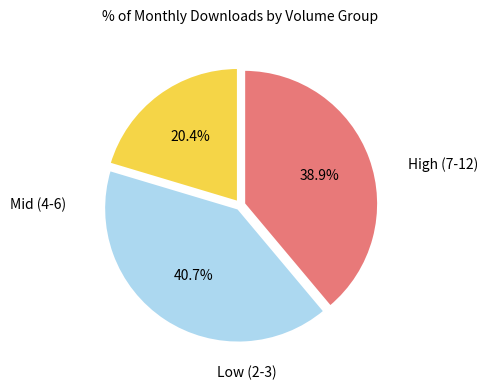

Is there a majority slice in this chart?

No